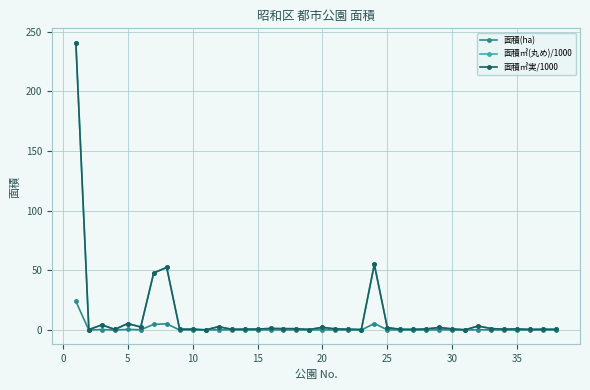

In 面積㎡実/1000, how many points are lower than both neighbors (excluding endpoints)?

12